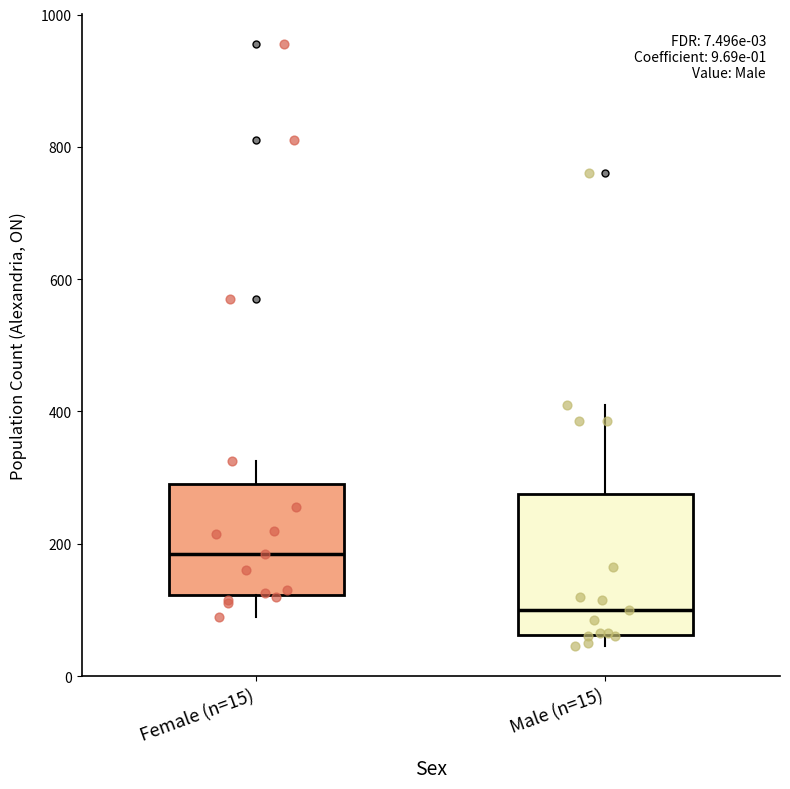

Which box's median line is the highest?

Female (n=15)